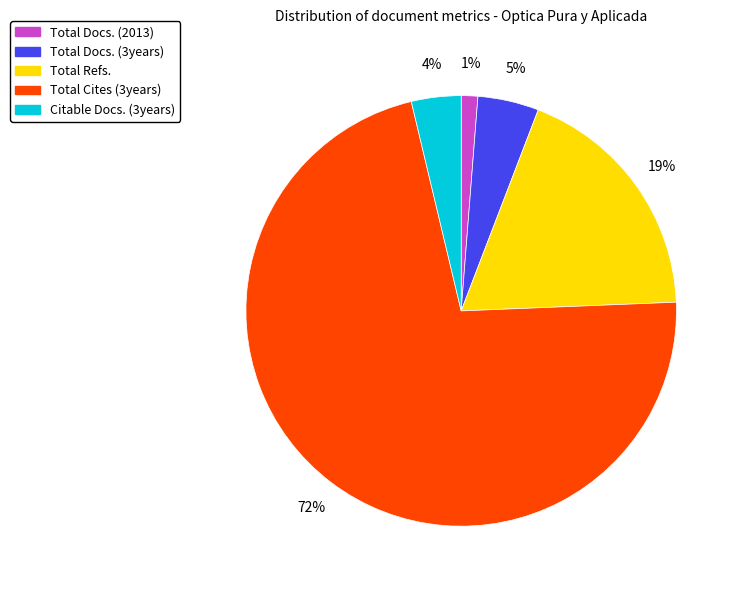

Combined, do Total Docs. (3years) and Total Cites (3years) account for over 50%?

Yes